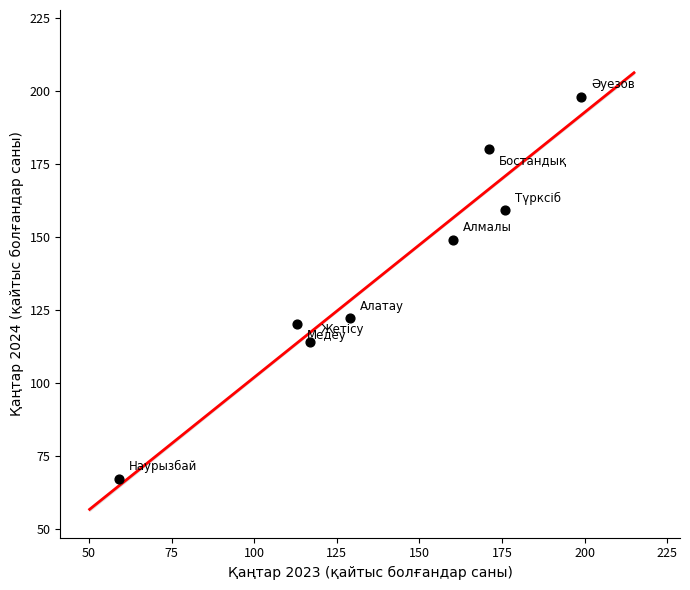

What Y value in the scatter plot is closest to 132?

122